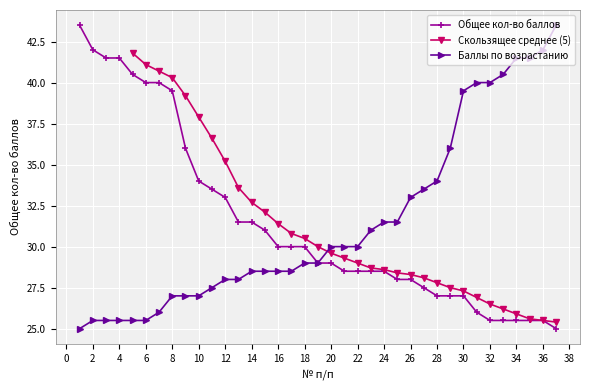

The chart shows a value of 55.4 at 14. True or false?

False